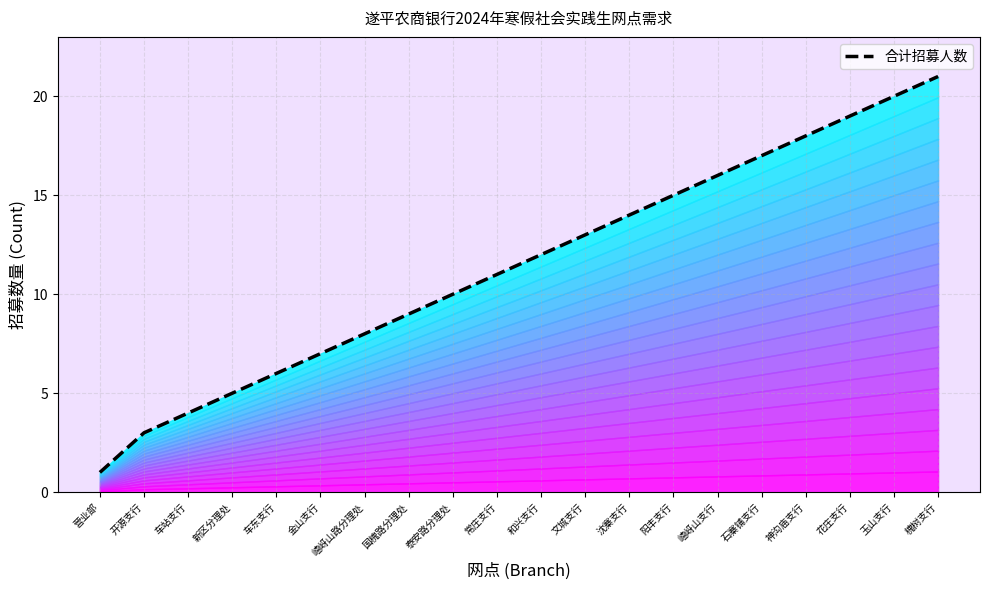

Reading left to right, what are all the values shown in this chart?

1	3	4	5	6	7	8	9	10	11	12	13	14	15	16	17	18	19	20	21